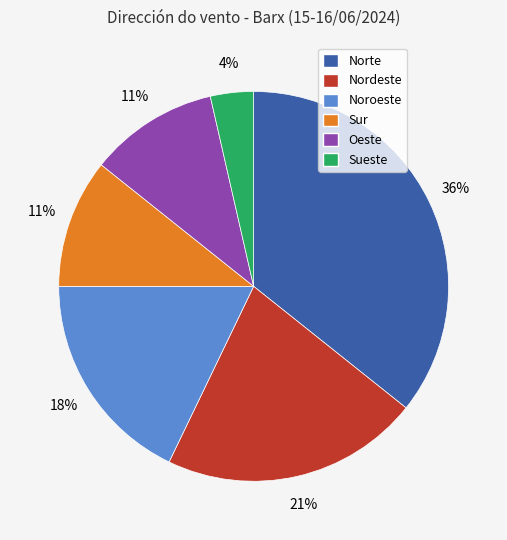

Which category has the biggest portion of the pie?

Norte